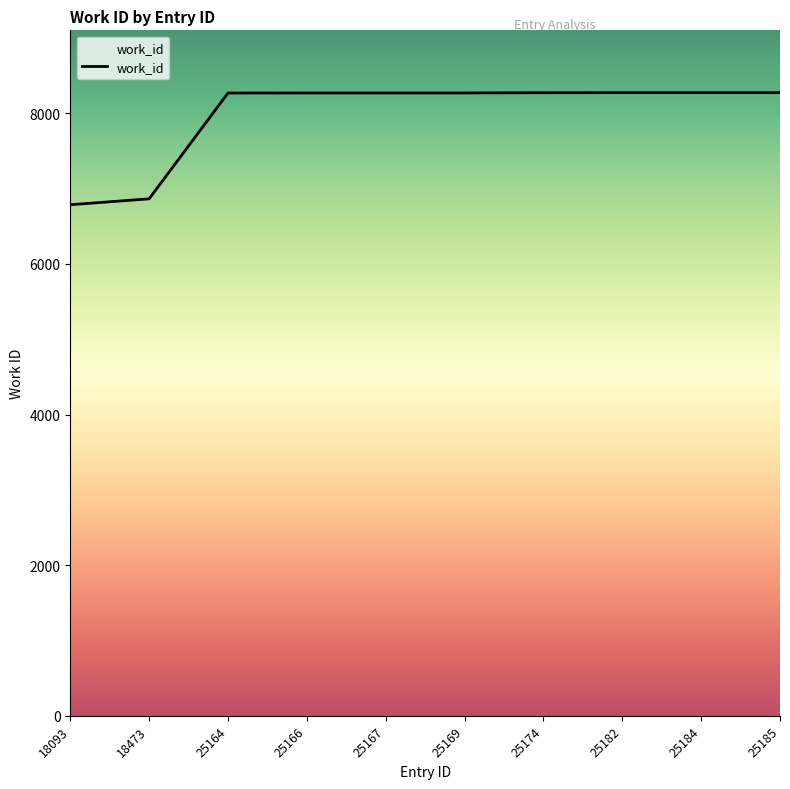

What is the change in value from 18473 to 25182?

+1410